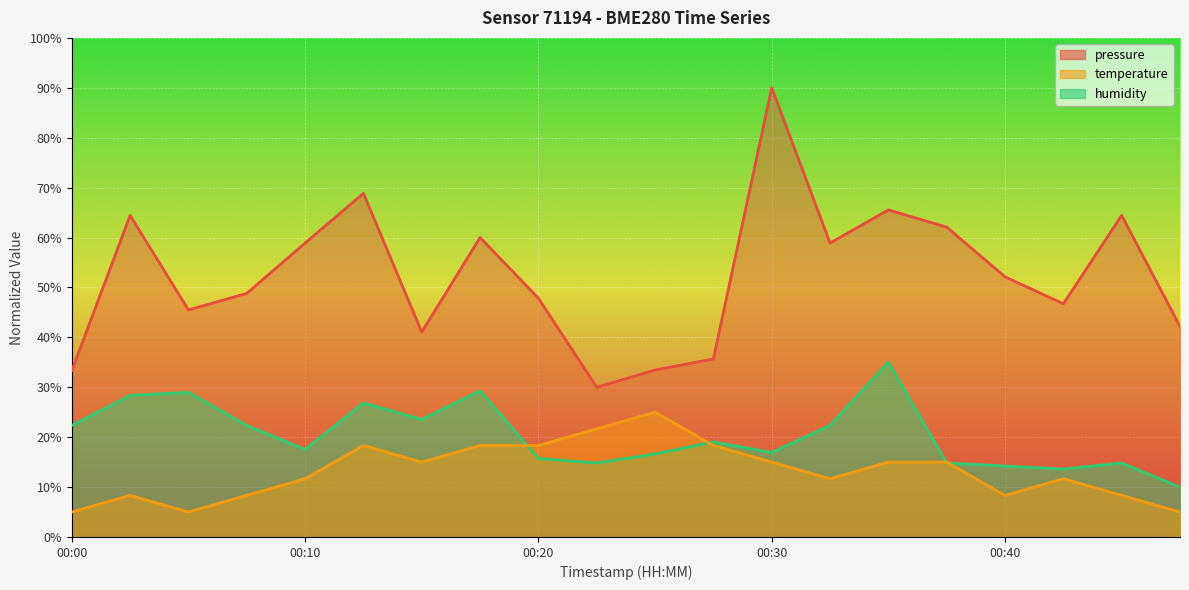

Which category has the highest value across all series?

00:30